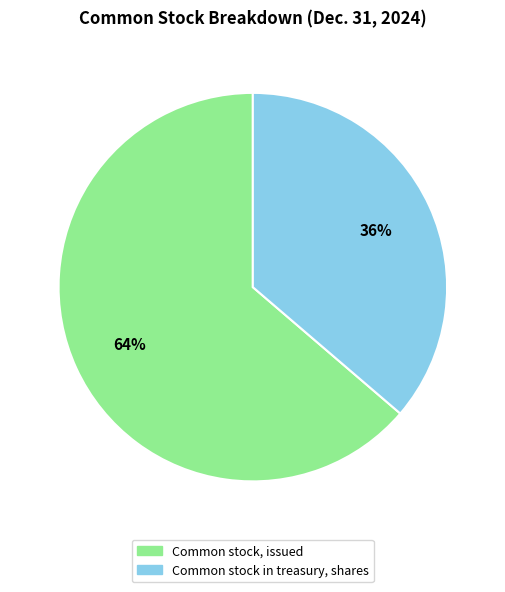

How many segments does this pie chart have?

2